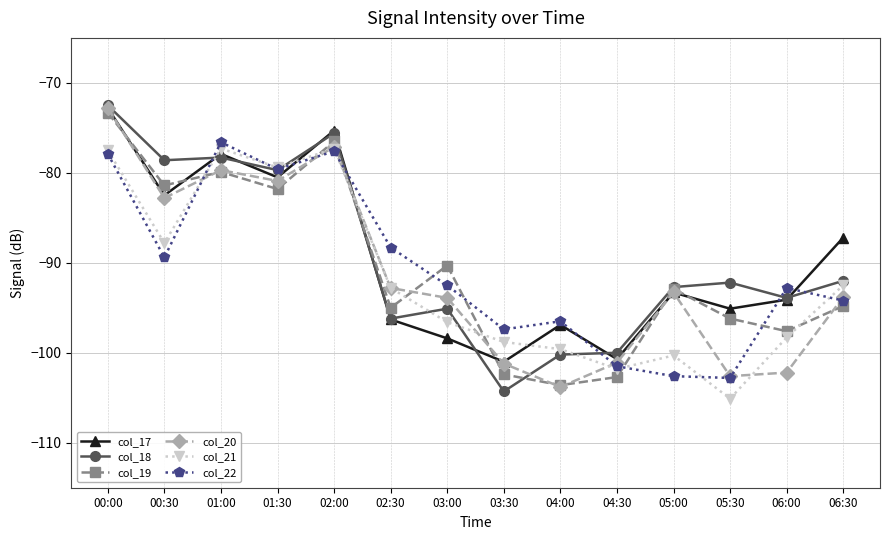

How many distinct data groups are displayed?

6